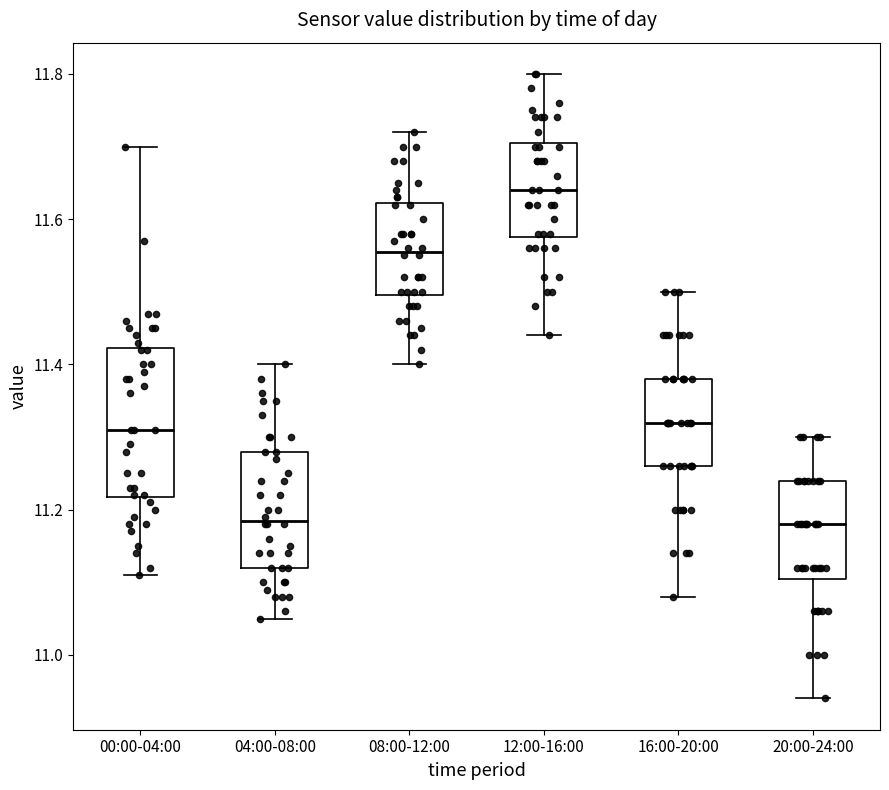

Comparing the boxes themselves (not the whiskers), which one is the tallest?

00:00-04:00